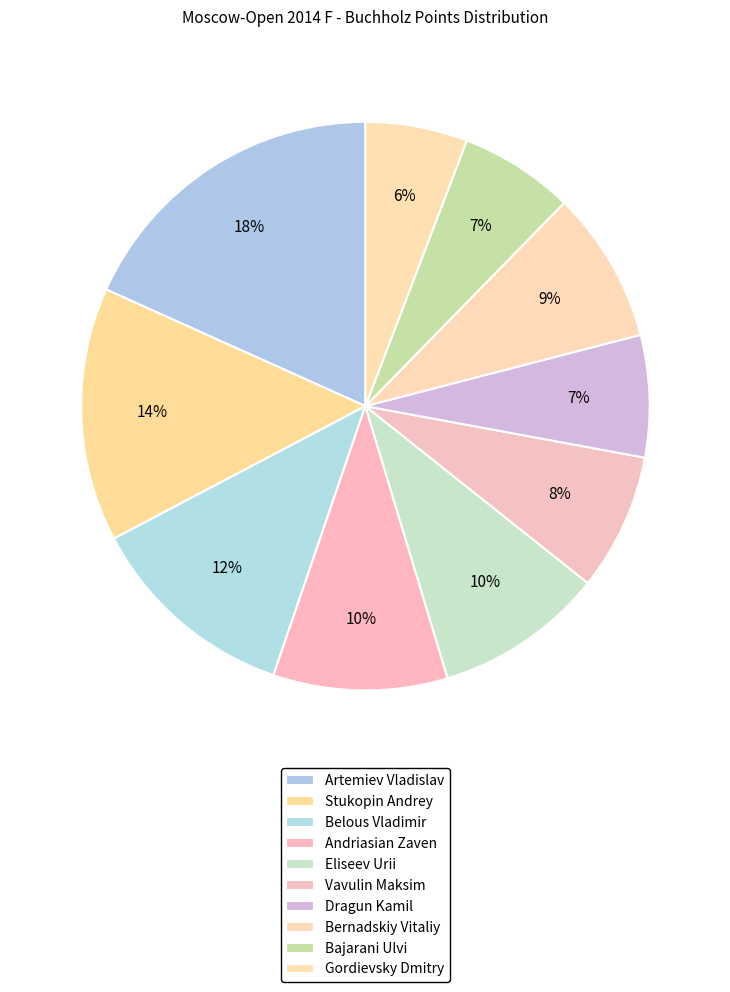

Is there any slice that represents more than half of the pie?

No